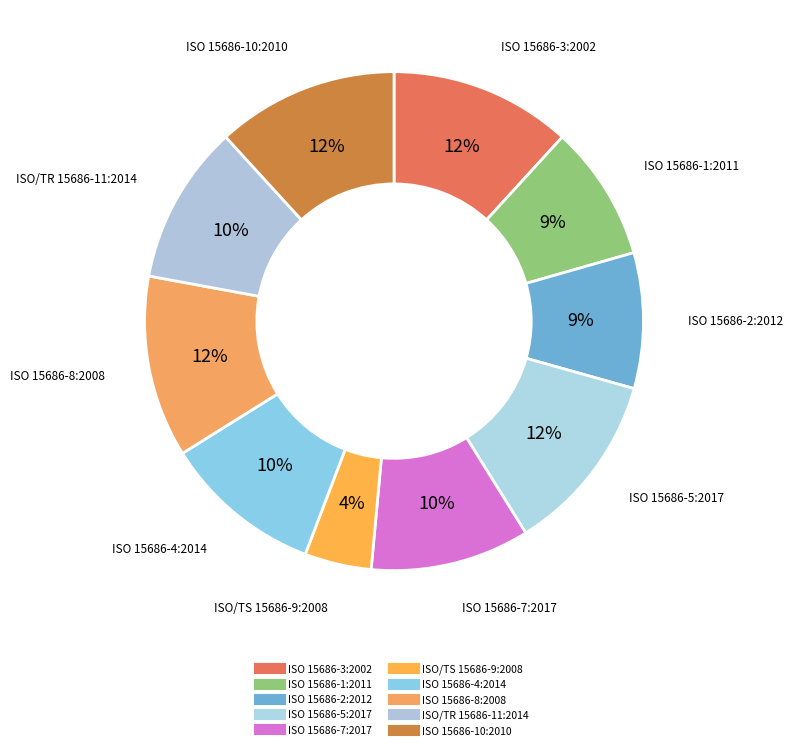

Count the number of slices in the pie.

10